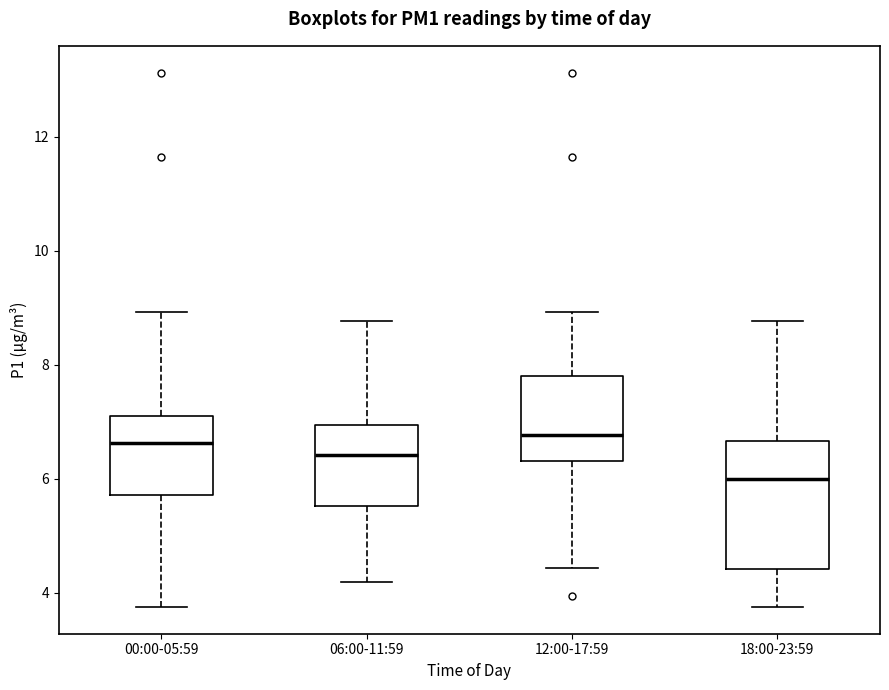

Reading left to right, transcribe this box plot: for each box, give where its median line is, the range the box spans, and where its two whiskers end, as read against the y-axis. The values are not printed on the chart, so give them approximately, as read against the axis.

00:00-05:59: median 6.6, box 5.8 to 7.2, whiskers 3.8 to 9.0
06:00-11:59: median 6.4, box 5.6 to 7.0, whiskers 4.2 to 8.8
12:00-17:59: median 6.8, box 6.4 to 7.8, whiskers 4.4 to 9.0
18:00-23:59: median 6.0, box 4.4 to 6.6, whiskers 3.8 to 8.8